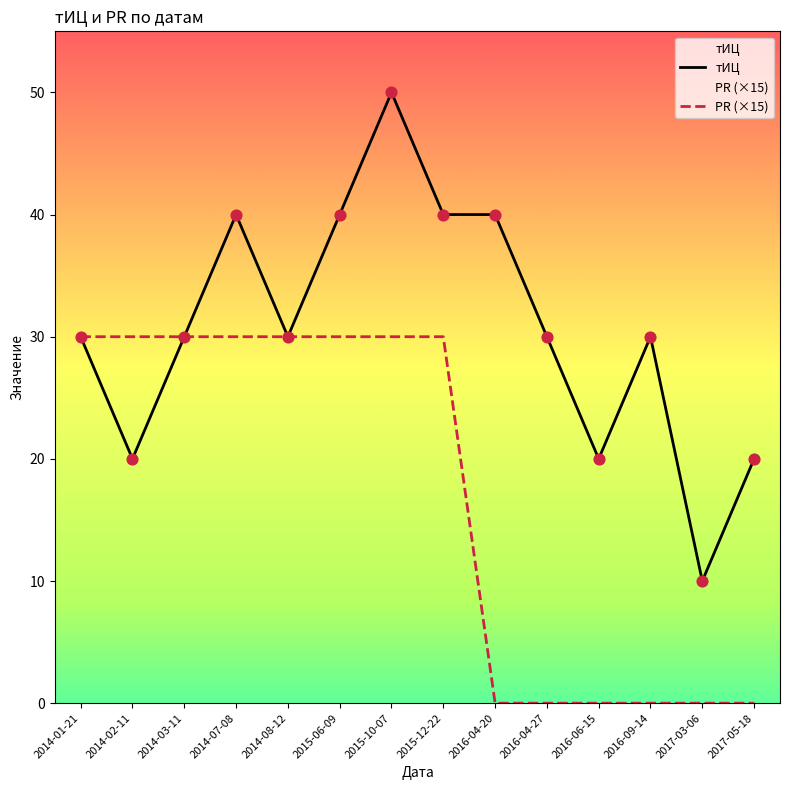

Is the value of PR (×15) at 2015-10-07 greater than the value of тИЦ at 2014-01-21?

No